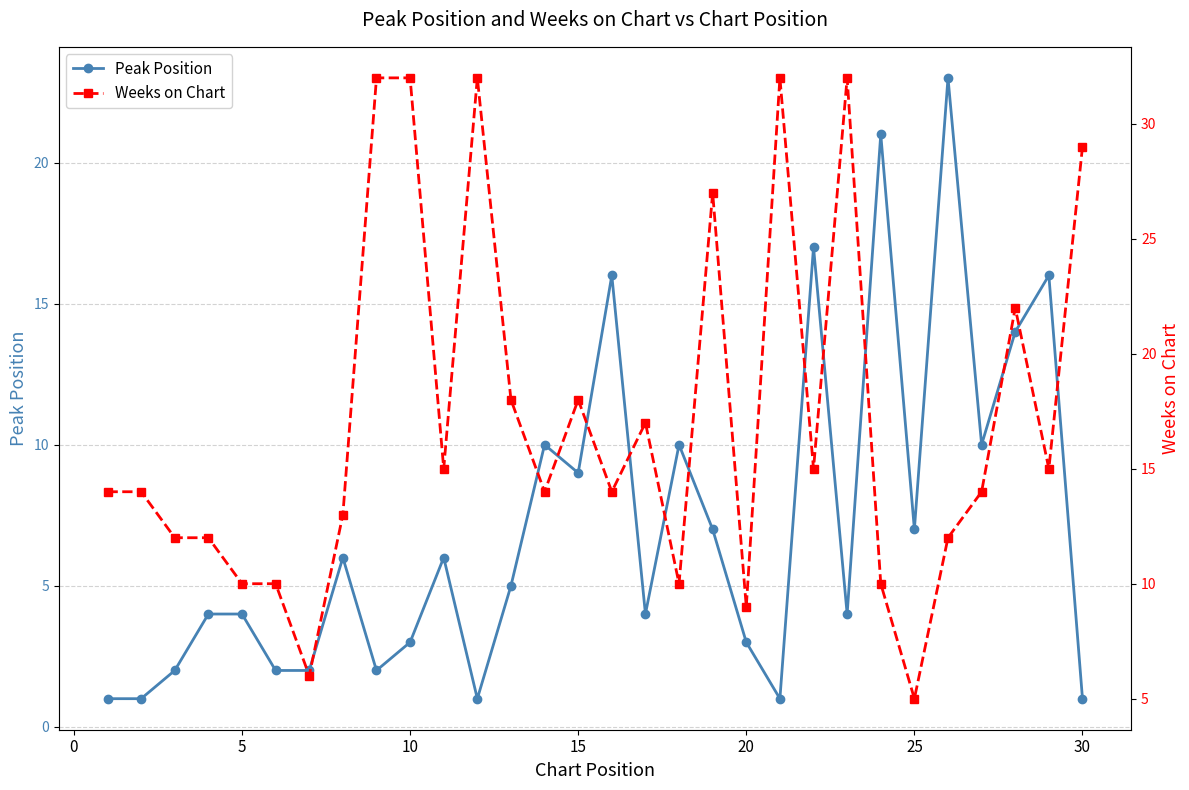

Does the chart display data point markers on the line(s)?

Yes